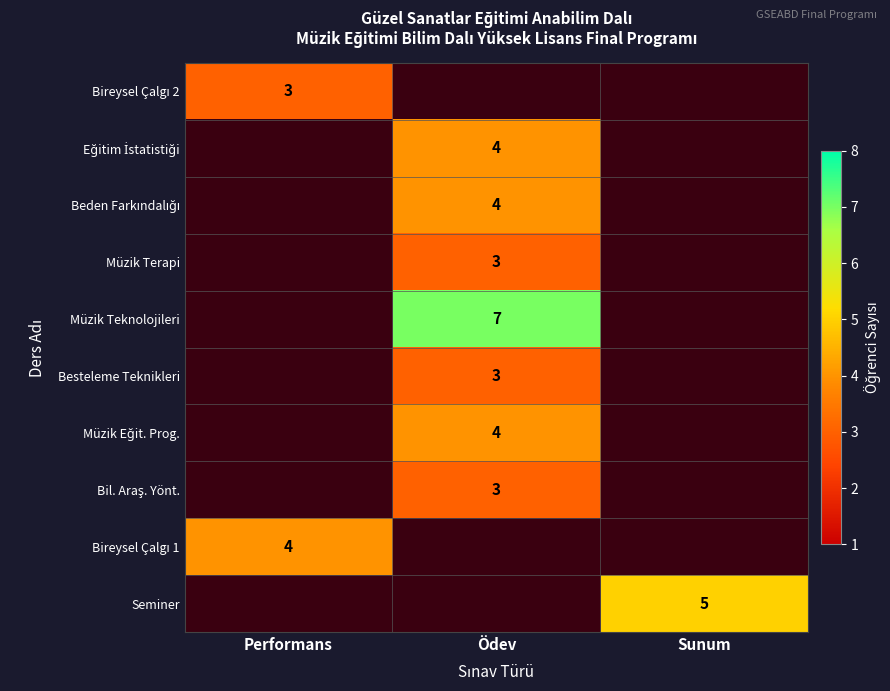

Is it true that Müzik Terapi equals 3 at Ödev?

True